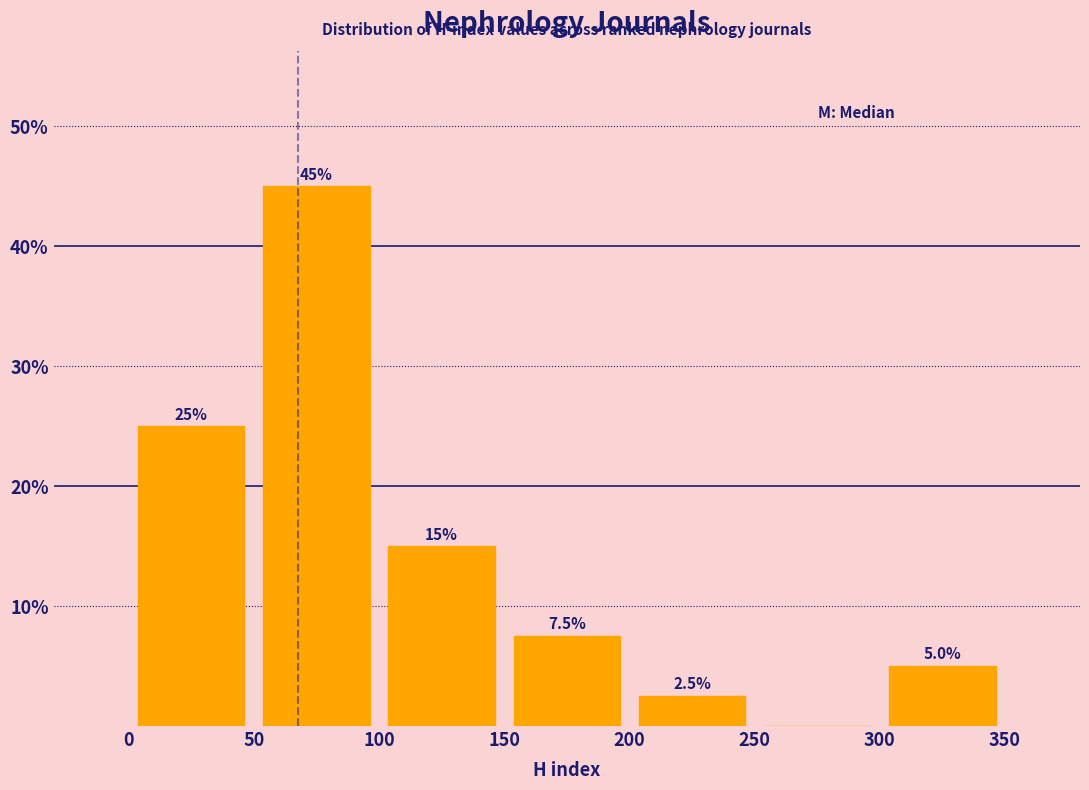

Which range on the x-axis has the tallest bar?

50 to 100